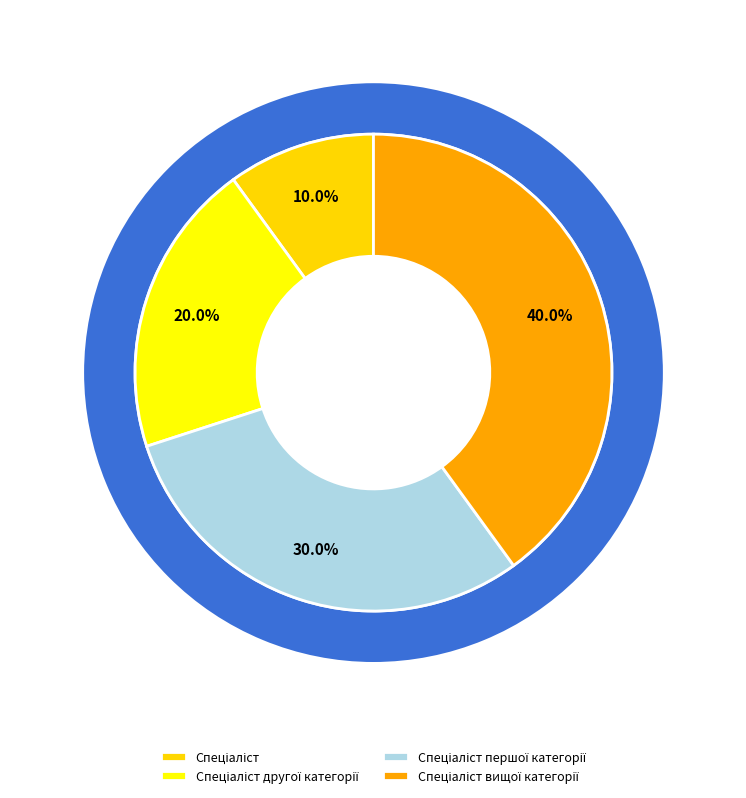

Is it true that Спеціаліст вищої категорії is 40% of the pie?

True